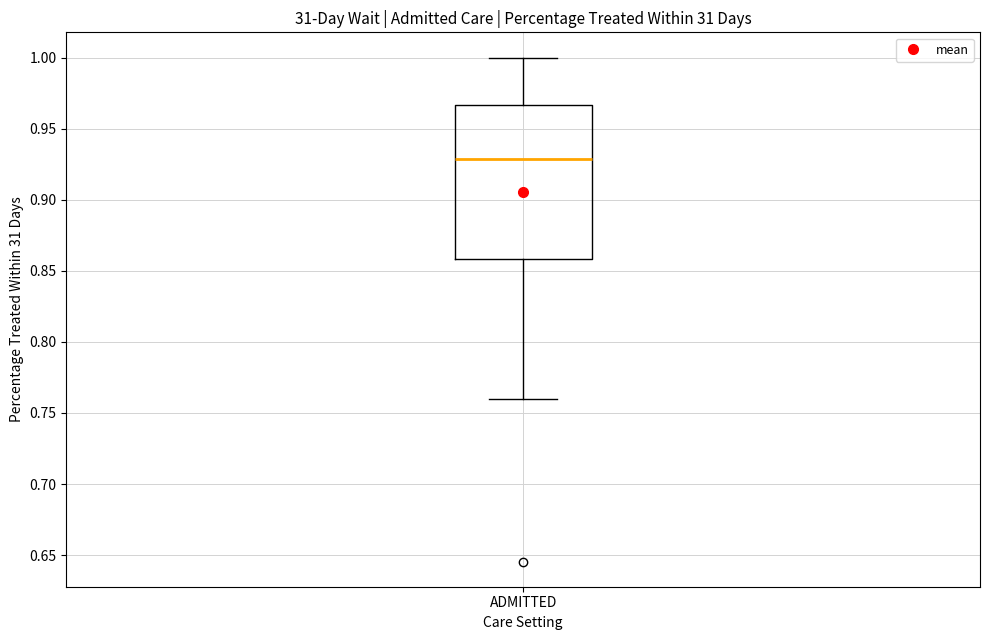

Transcribe this box plot: give where the median line is, the range the box spans, and where the two whiskers end, as read against the y-axis. The values are not printed on the chart, so give them approximately, as read against the axis.

median 0.930, box 0.860 to 0.965, whiskers 0.760 to 1.000